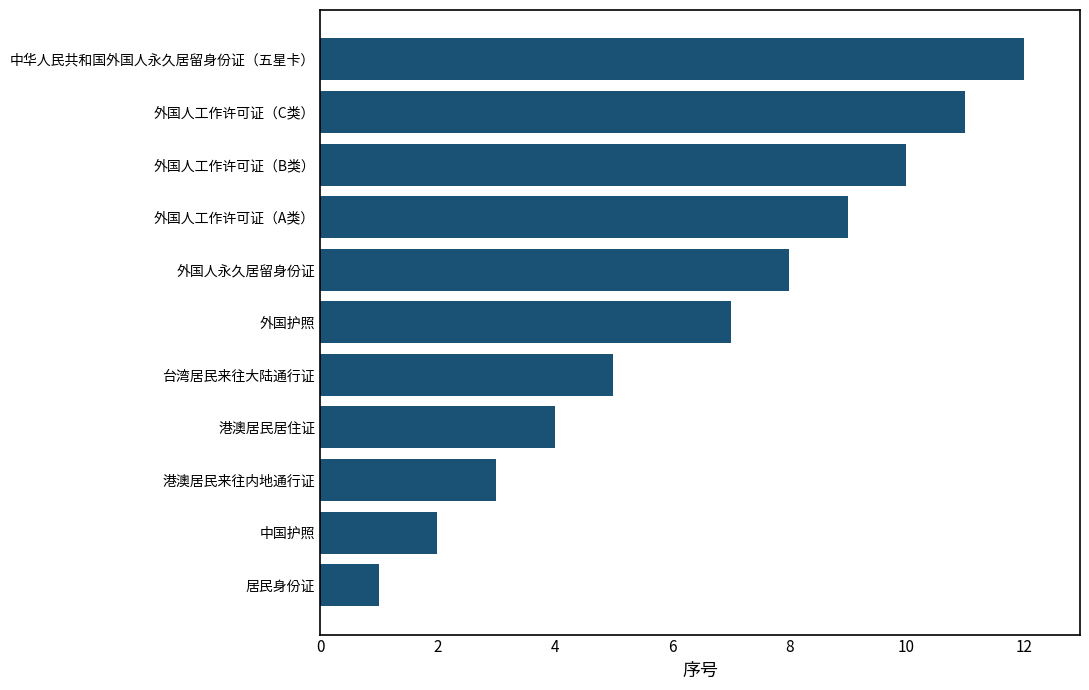

Rank the categories by value from highest to lowest.

中华人民共和国外国人永久居留身份证（五星卡）, 外国人工作许可证（C类）, 外国人工作许可证（B类）, 外国人工作许可证（A类）, 外国人永久居留身份证, 外国护照, 台湾居民来往大陆通行证, 港澳居民居住证, 港澳居民来往内地通行证, 中国护照, 居民身份证